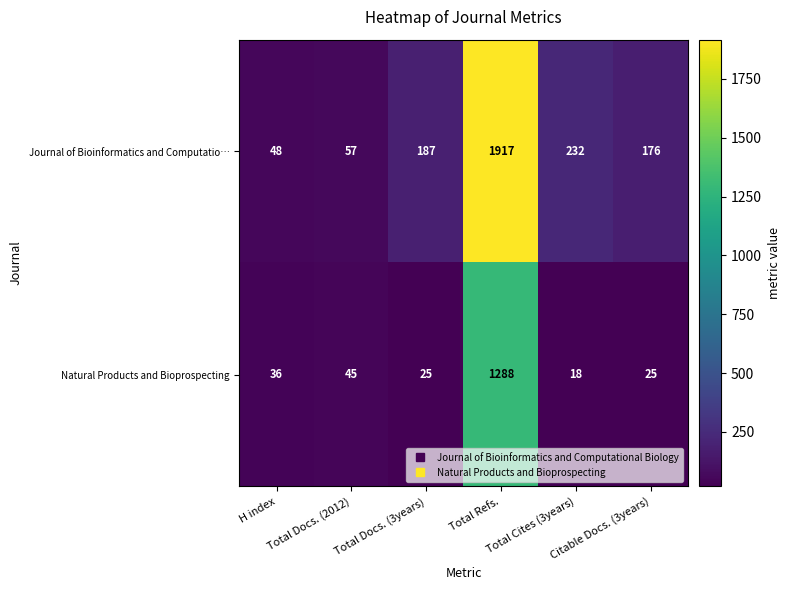

What is the smallest value displayed?

18